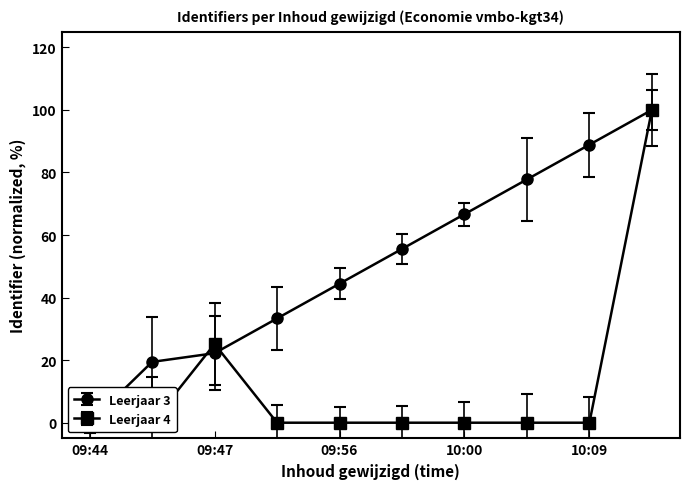

Is this an area chart (filled region under the line)?

No